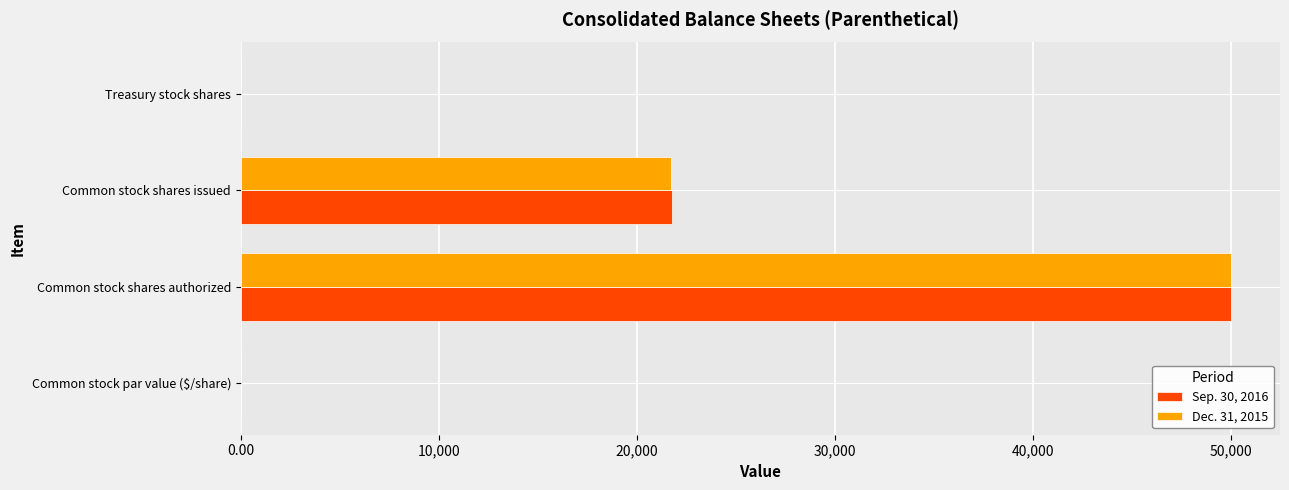

What is the highest value of the Dec. 31, 2015 series?

50000.0